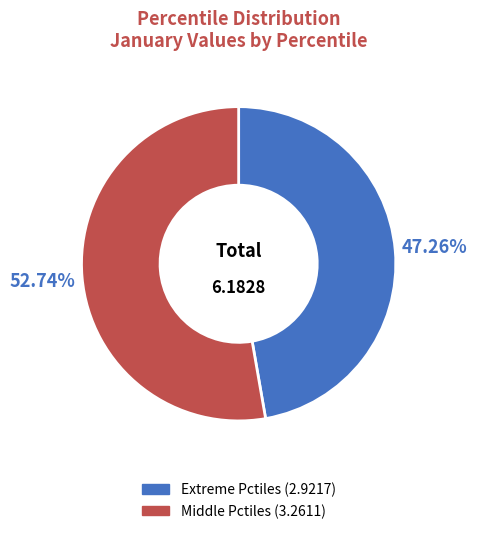

Does any single category account for the majority?

Yes